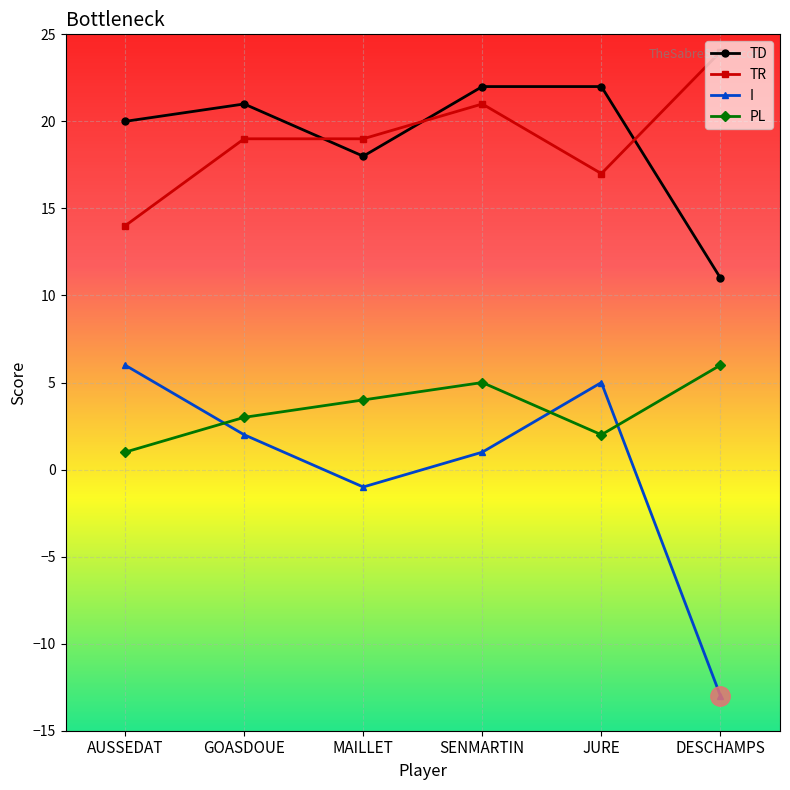

What are all the series names shown in the legend?

TD, TR, I, PL